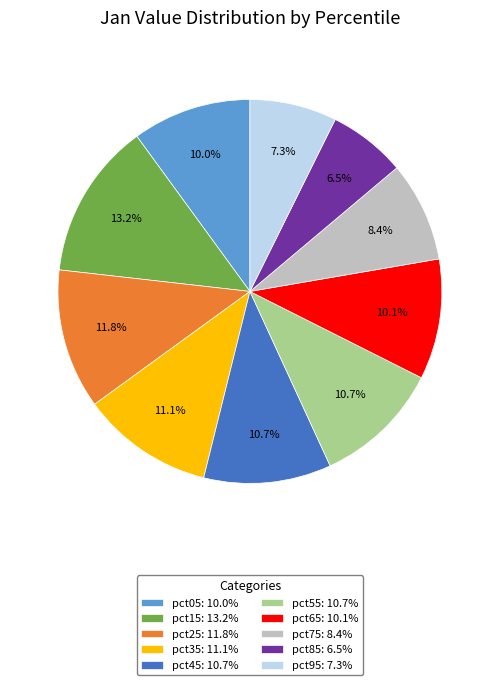

Which slice is the largest?

pct15